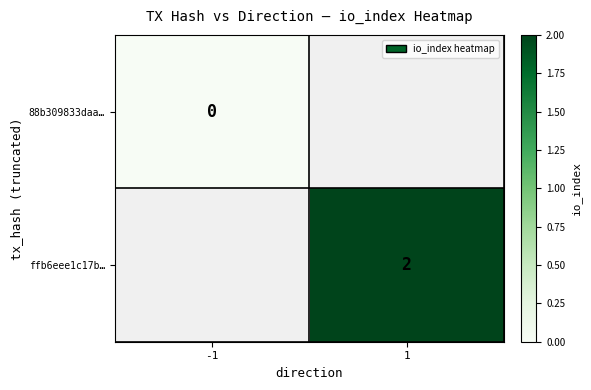

How many data points does each series have?

2